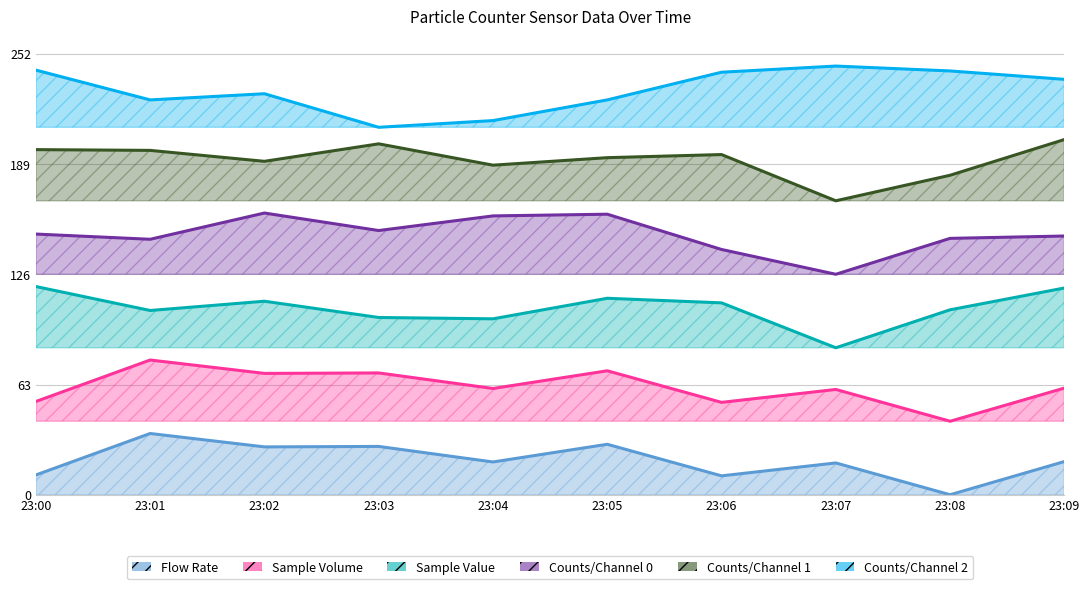

The Counts/Channel 2 series shows 420.8 at 23:08. True or false?

False